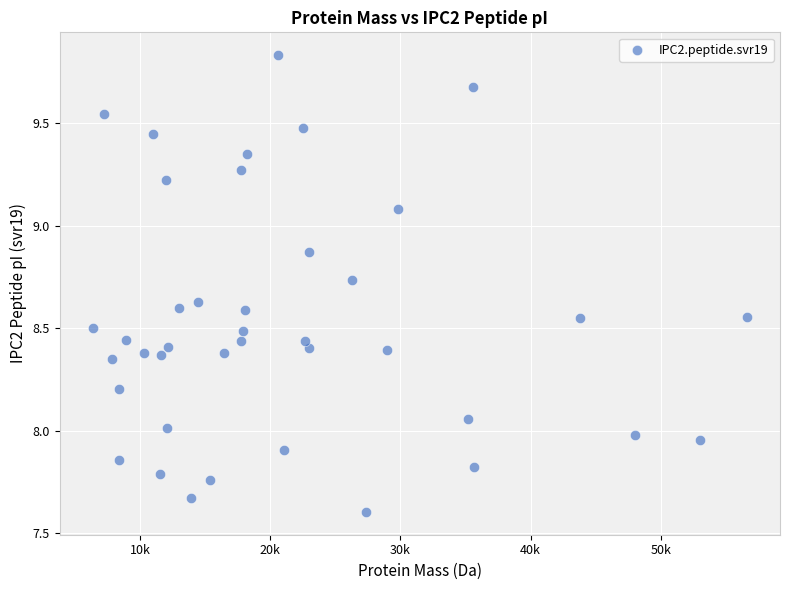

What is the range of Y values (max minus min)?

2.2